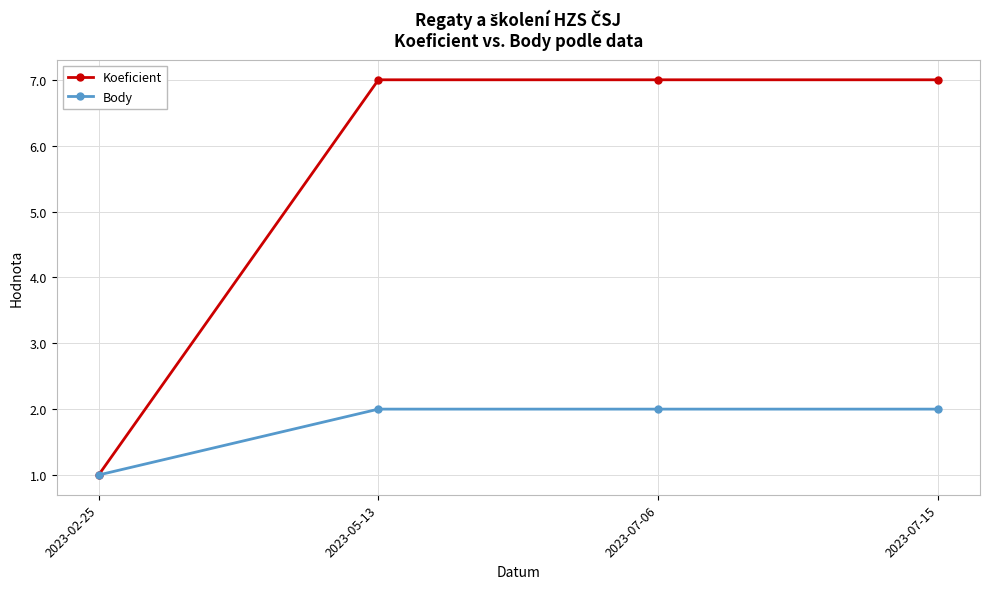

Reading right to left, transcribe all the data shown in this chart.

Koeficient: 2023-07-15=7	2023-07-06=7	2023-05-13=7	2023-02-25=1
Body: 2023-07-15=2	2023-07-06=2	2023-05-13=2	2023-02-25=1